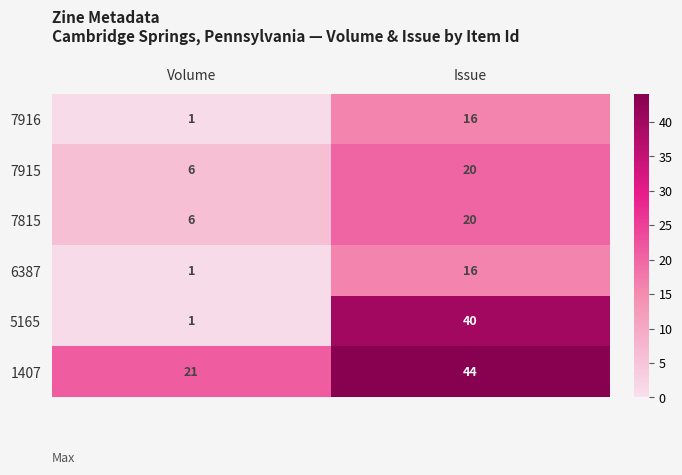

At which label does 7916 reach its peak?

Issue